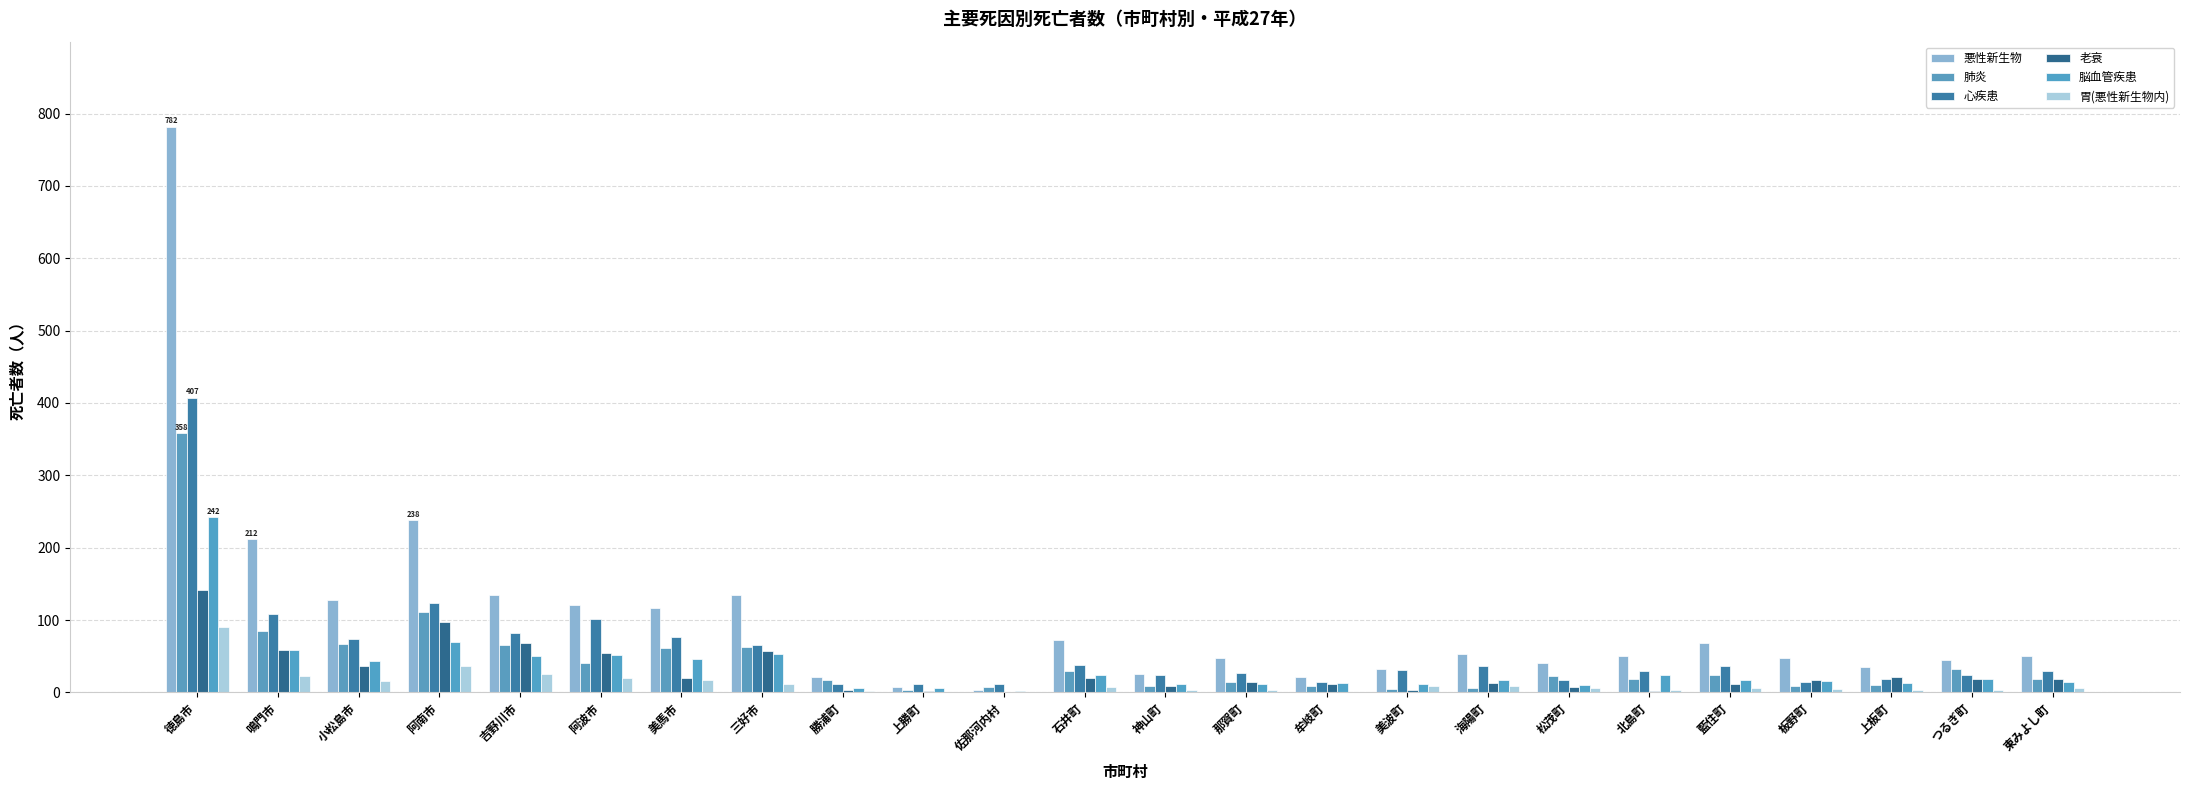

Reading left to right, transcribe all the data shown in this chart.

悪性新生物: 782	212	128	238	134	121	117	134	22	8	4	72	25	48	21	33	53	41	51	69	47	35	45	51
肺炎: 358	85	67	111	66	40	61	63	17	3	8	29	9	15	9	5	6	23	19	24	9	10	33	18
心疾患: 407	109	74	124	82	102	77	66	12	11	11	38	24	27	14	31	36	17	29	37	14	19	24	29
老衰: 141	58	36	97	68	54	20	57	3	2	1	20	9	15	12	3	13	8	2	12	17	21	19	18
脳血管疾患: 242	58	43	70	50	52	46	53	6	6	2	24	12	12	13	12	17	10	24	17	16	13	18	15
胃(悪性新生物内): 91	23	16	36	25	20	17	12	2	0	1	7	3	4	1	9	9	6	4	6	5	4	4	6